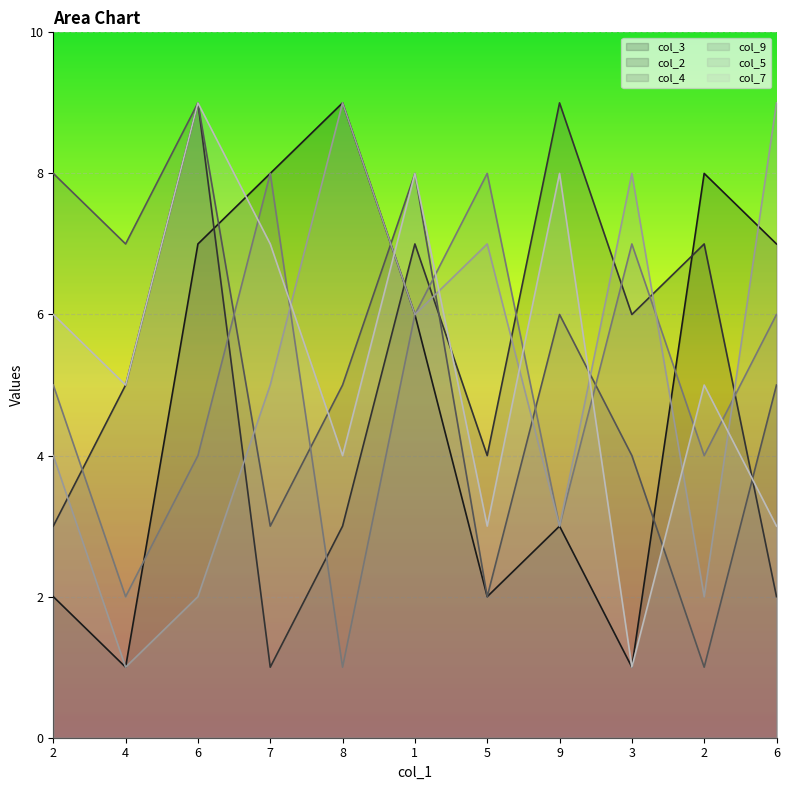

How many lines are shown in the chart?

6